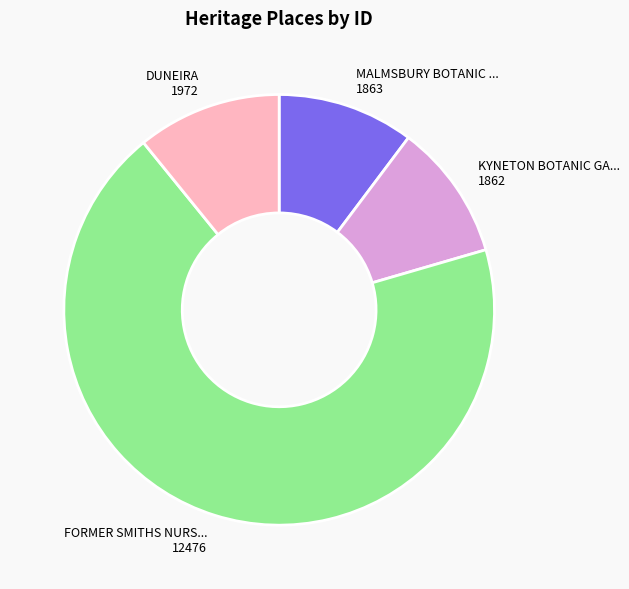

Is there a majority slice in this chart?

Yes